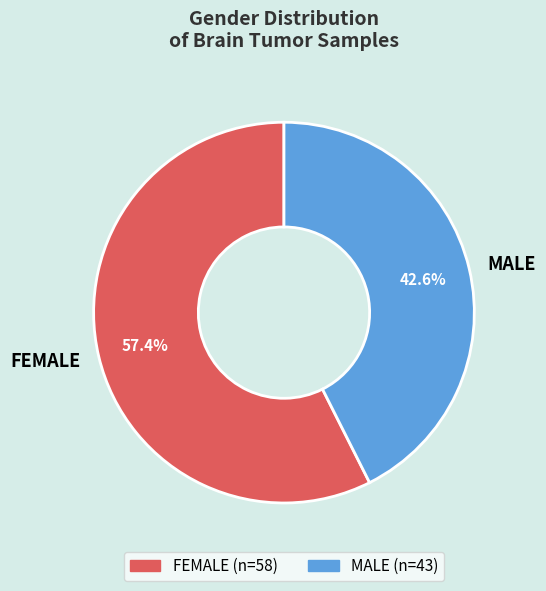

Combined, what portion of the pie is FEMALE and MALE?

100.0%